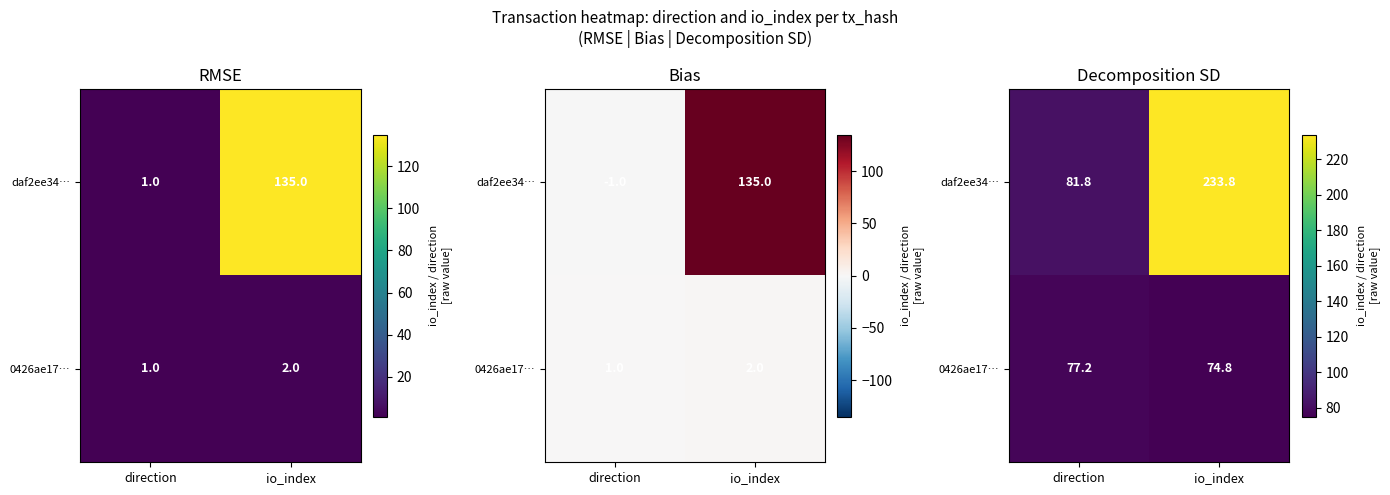

Where does the 0426ae17… series first go above 77?

direction